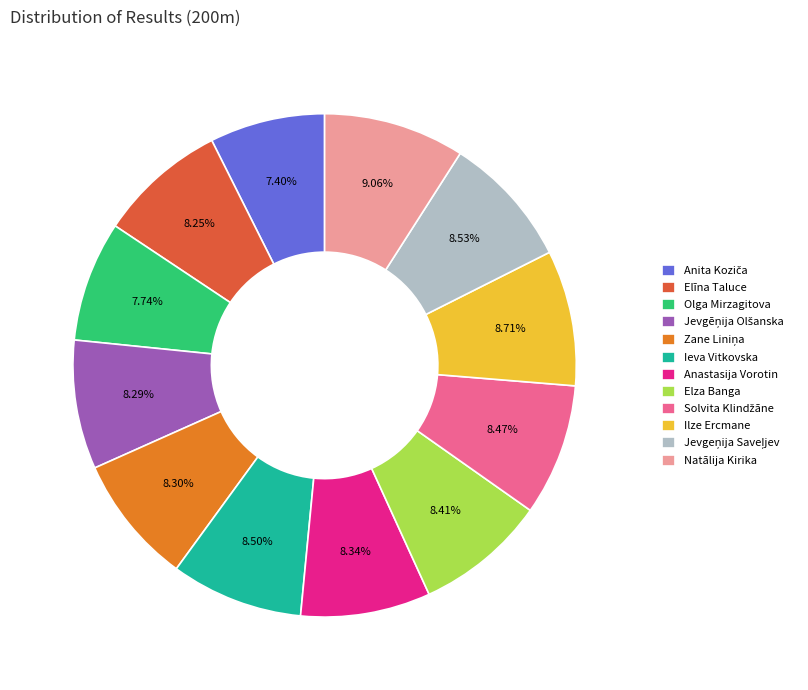

Which has a higher value, Ieva Vitkovska or Olga Mirzagitova?

Ieva Vitkovska